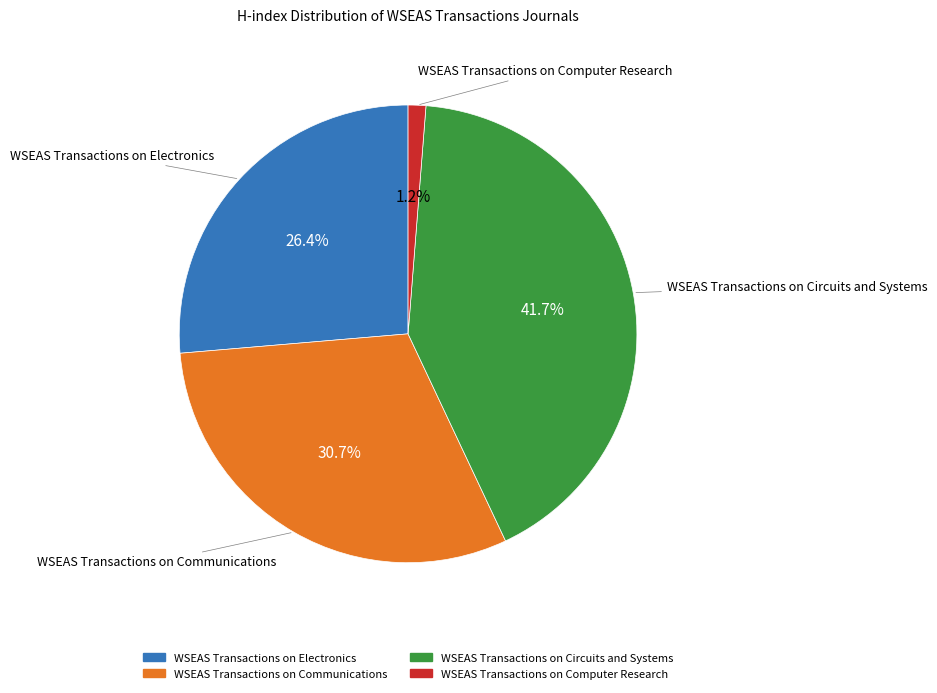

Rank the categories by value from lowest to highest.

WSEAS Transactions on Computer Research, WSEAS Transactions on Electronics, WSEAS Transactions on Communications, WSEAS Transactions on Circuits and Systems